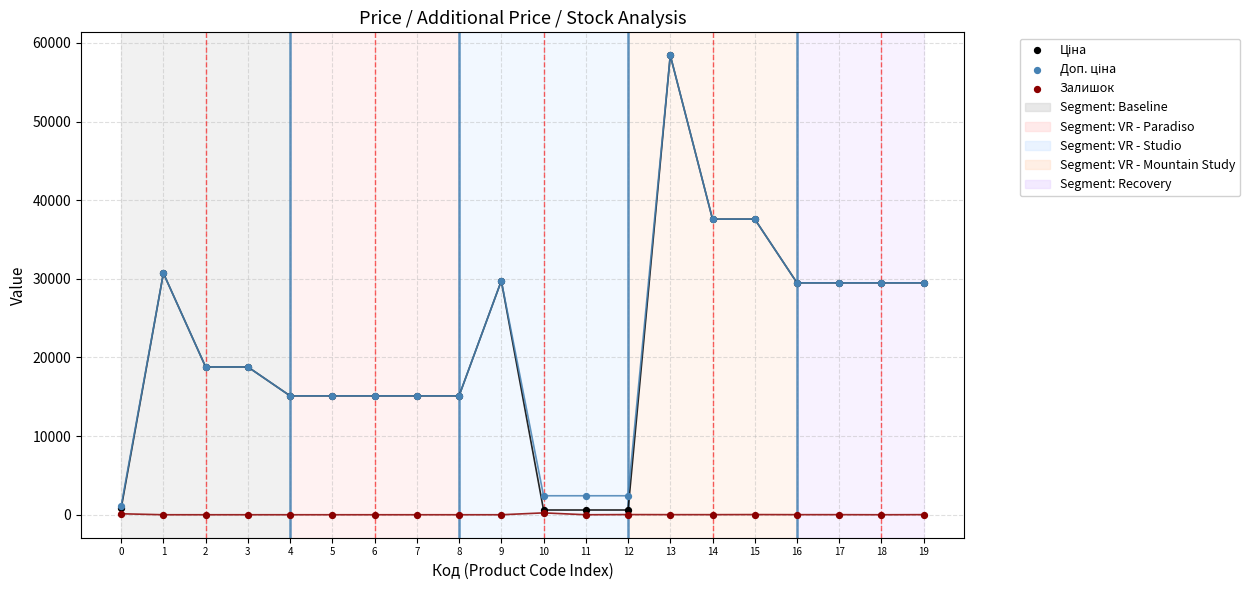

Which series contains the lowest Y value?

Залишок